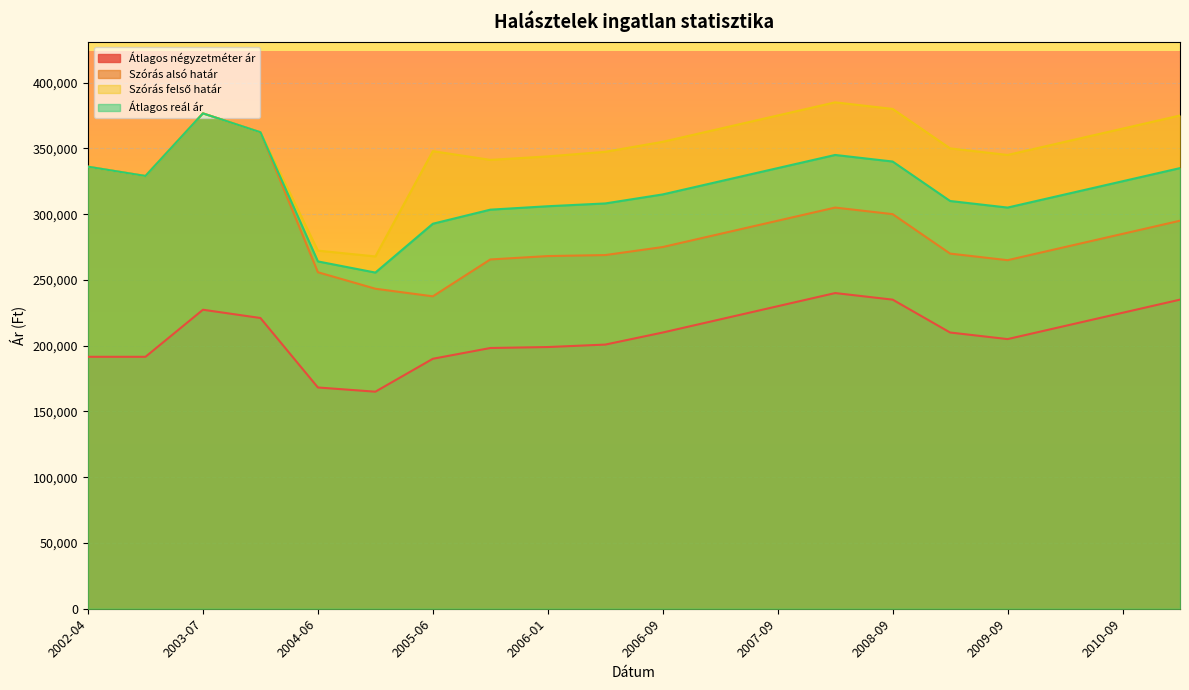

In Szórás felső határ, how many points are higher than both neighbors (excluding endpoints)?

3